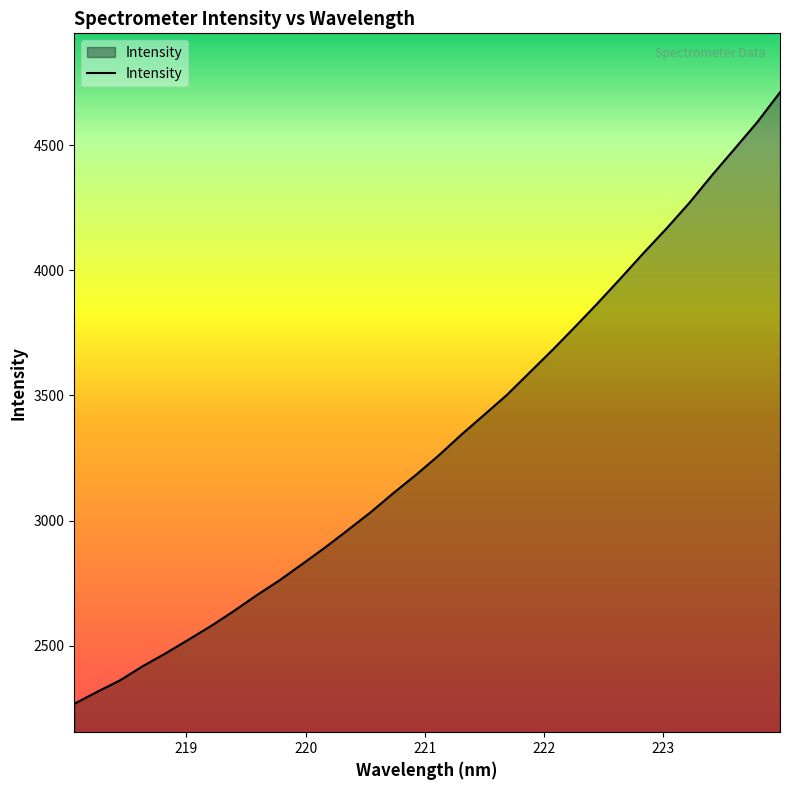

What is the maximum value shown in the chart?

4711.0